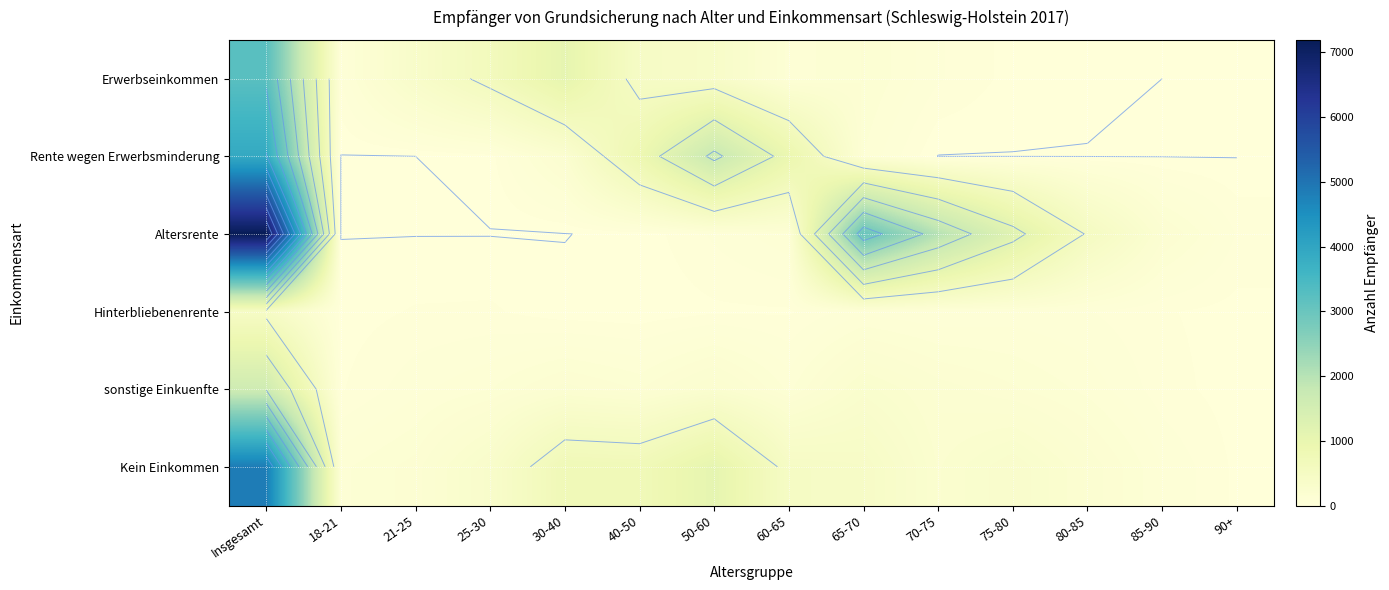

Which category has the lowest value across all series?

90+